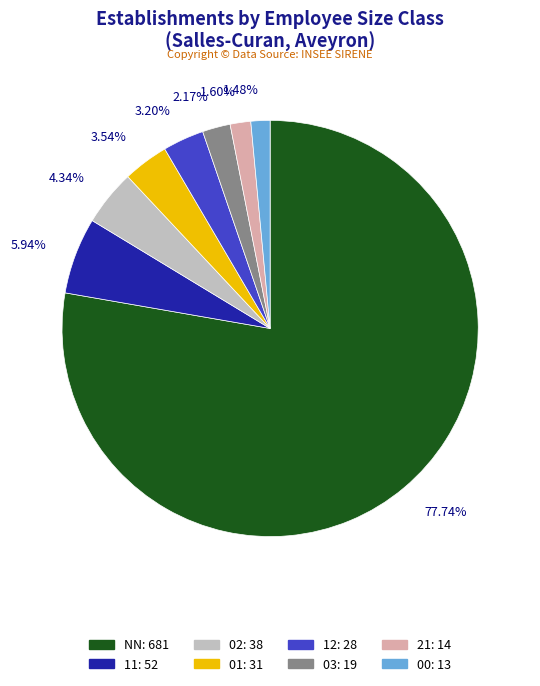

To the nearest percent, what portion does NN represent?

78%